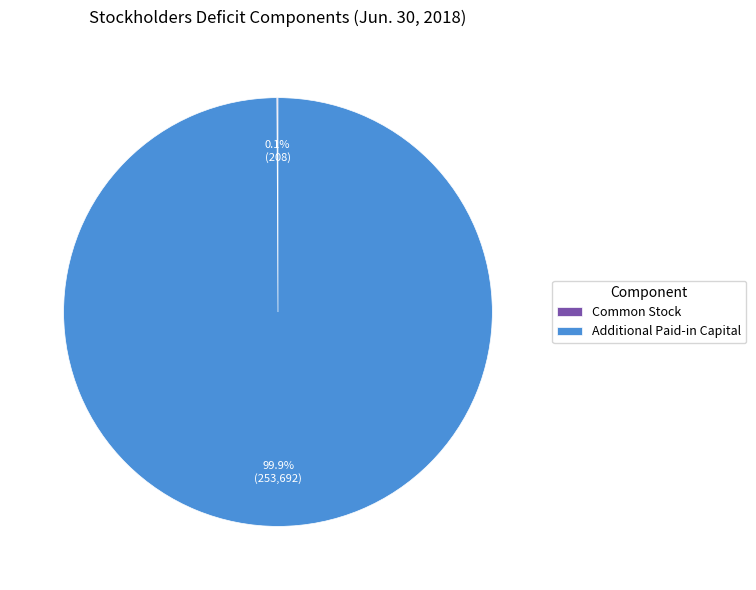

Is there any slice that represents more than half of the pie?

Yes